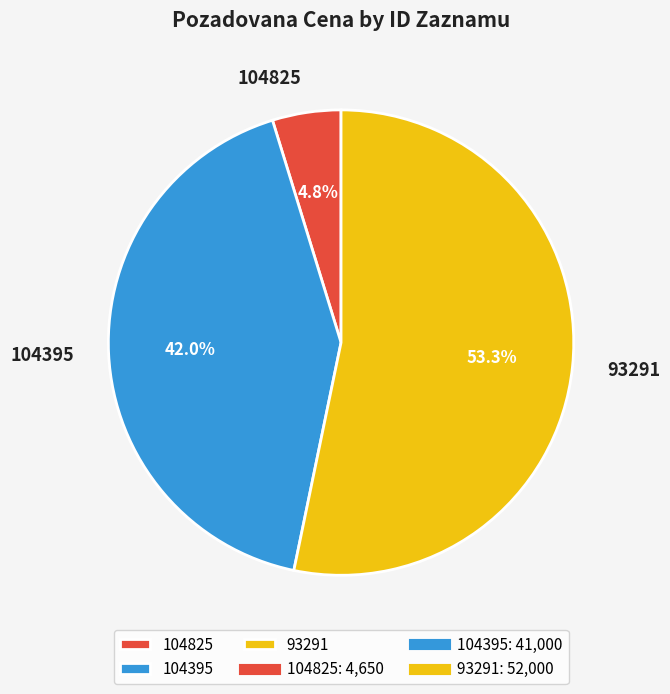

Which slice is the smallest?

104825